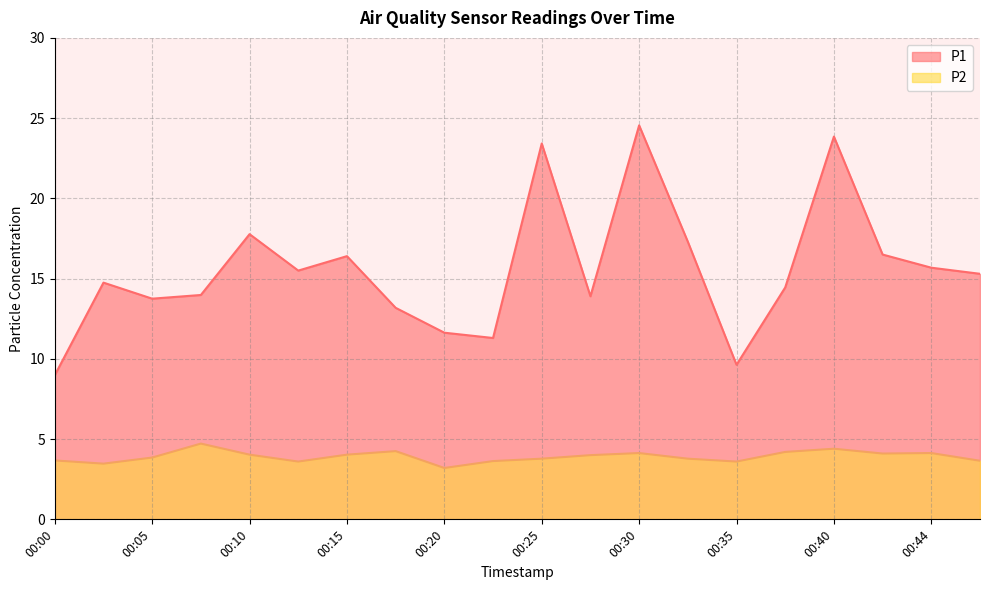

At which category does the chart reach its minimum across all series?

00:20